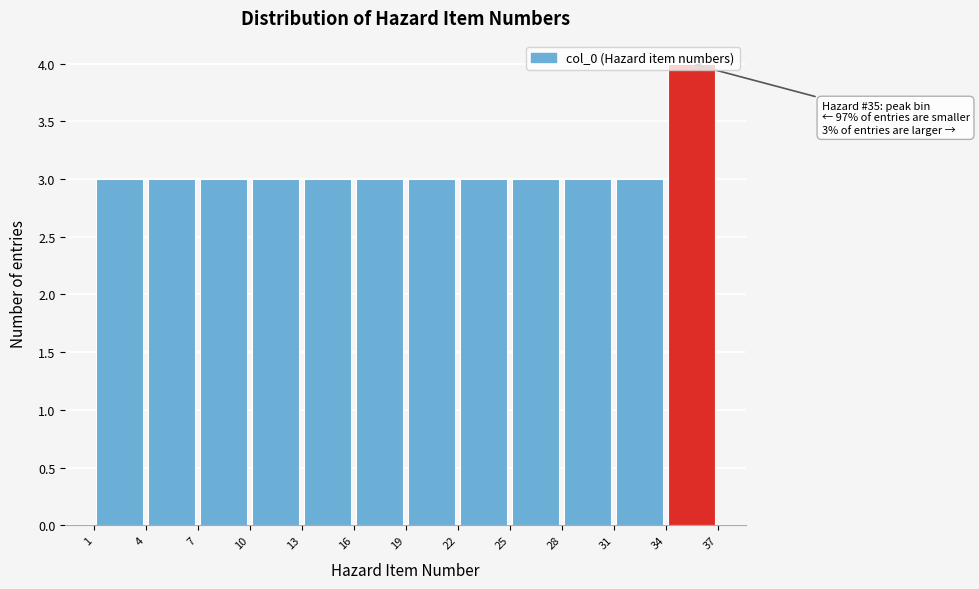

Over which range of the x-axis is the bar tallest?

34 to 37